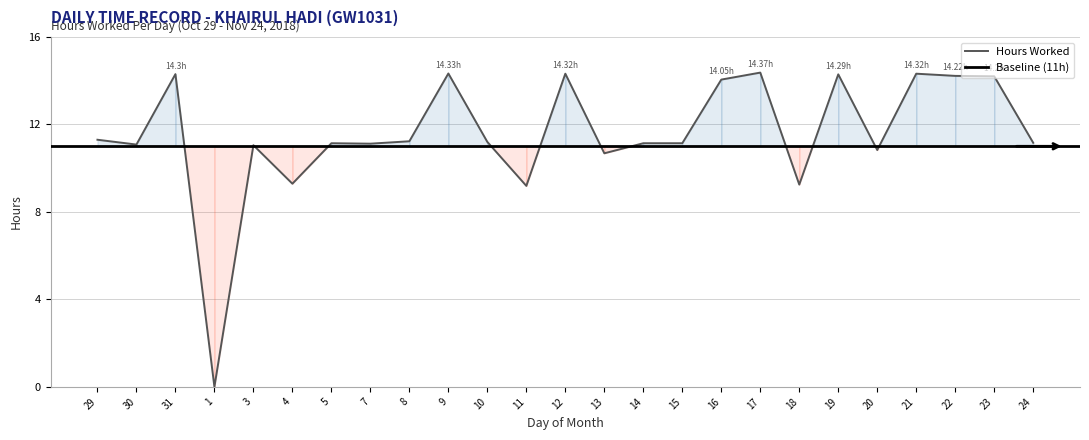

Is it true that the value at 15 is 11.1?

True